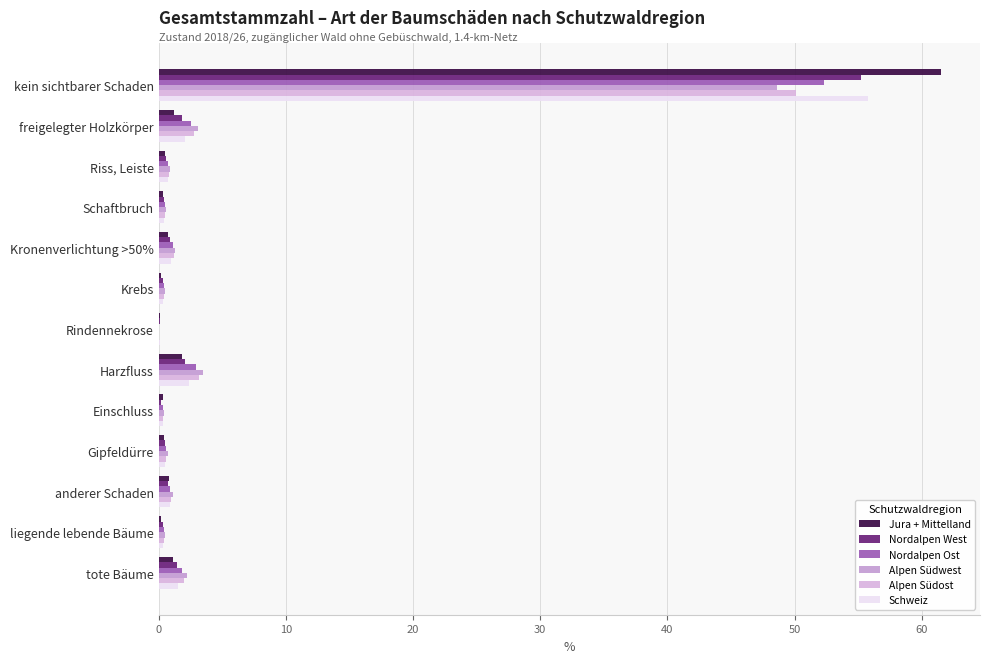

How many series are shown in this chart?

6